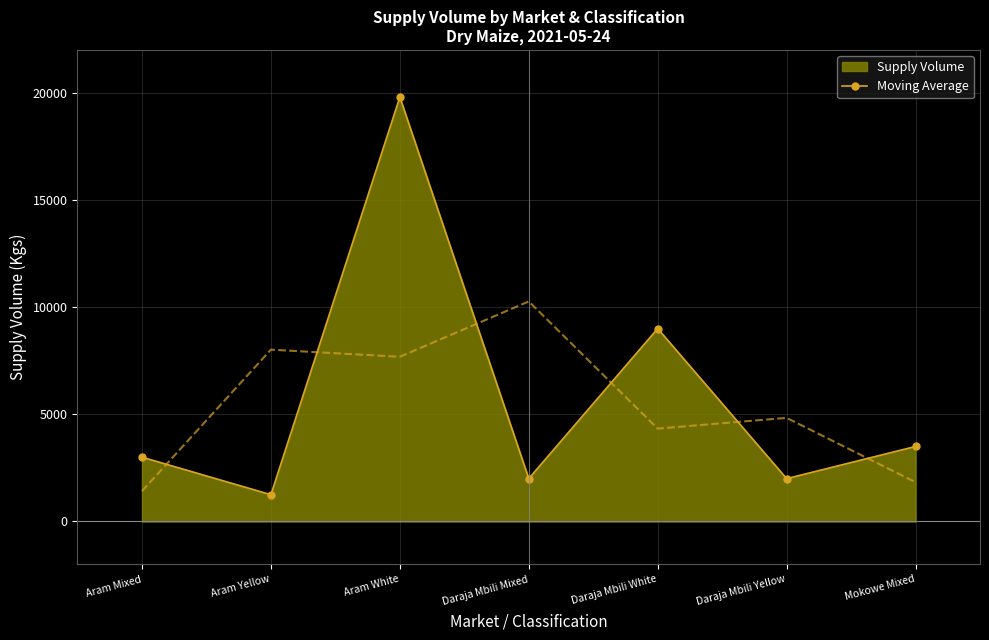

Reading left to right, what are all the values shown in this chart?

3000	1250	19800	2000	9000	2000	3500